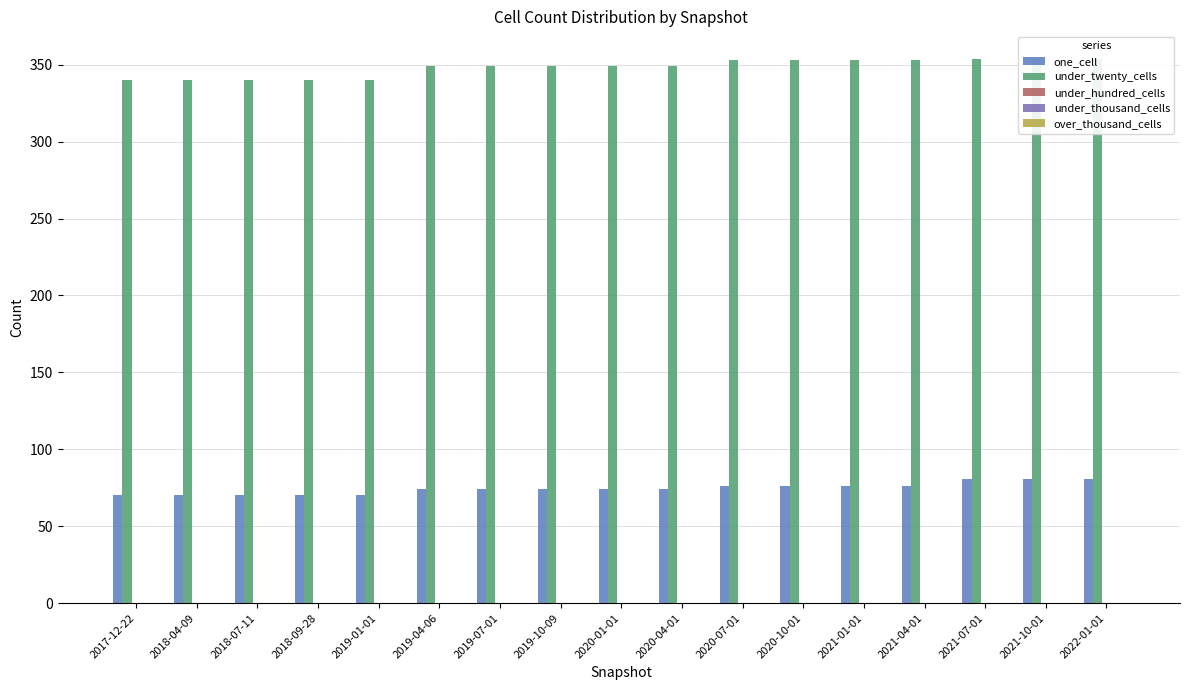

Reading left to right, list all the values displayed in this chart.

one_cell: 2017-12-22=70	2018-04-09=70	2018-07-11=70	2018-09-28=70	2019-01-01=70	2019-04-06=74	2019-07-01=74	2019-10-09=74	2020-01-01=74	2020-04-01=74	2020-07-01=76	2020-10-01=76	2021-01-01=76	2021-04-01=76	2021-07-01=81	2021-10-01=81	2022-01-01=81
under_twenty_cells: 2017-12-22=340	2018-04-09=340	2018-07-11=340	2018-09-28=340	2019-01-01=340	2019-04-06=349	2019-07-01=349	2019-10-09=349	2020-01-01=349	2020-04-01=349	2020-07-01=353	2020-10-01=353	2021-01-01=353	2021-04-01=353	2021-07-01=354	2021-10-01=354	2022-01-01=354
under_hundred_cells: 2017-12-22=0	2018-04-09=0	2018-07-11=0	2018-09-28=0	2019-01-01=0	2019-04-06=0	2019-07-01=0	2019-10-09=0	2020-01-01=0	2020-04-01=0	2020-07-01=0	2020-10-01=0	2021-01-01=0	2021-04-01=0	2021-07-01=0	2021-10-01=0	2022-01-01=0
under_thousand_cells: 2017-12-22=0	2018-04-09=0	2018-07-11=0	2018-09-28=0	2019-01-01=0	2019-04-06=0	2019-07-01=0	2019-10-09=0	2020-01-01=0	2020-04-01=0	2020-07-01=0	2020-10-01=0	2021-01-01=0	2021-04-01=0	2021-07-01=0	2021-10-01=0	2022-01-01=0
over_thousand_cells: 2017-12-22=0	2018-04-09=0	2018-07-11=0	2018-09-28=0	2019-01-01=0	2019-04-06=0	2019-07-01=0	2019-10-09=0	2020-01-01=0	2020-04-01=0	2020-07-01=0	2020-10-01=0	2021-01-01=0	2021-04-01=0	2021-07-01=0	2021-10-01=0	2022-01-01=0